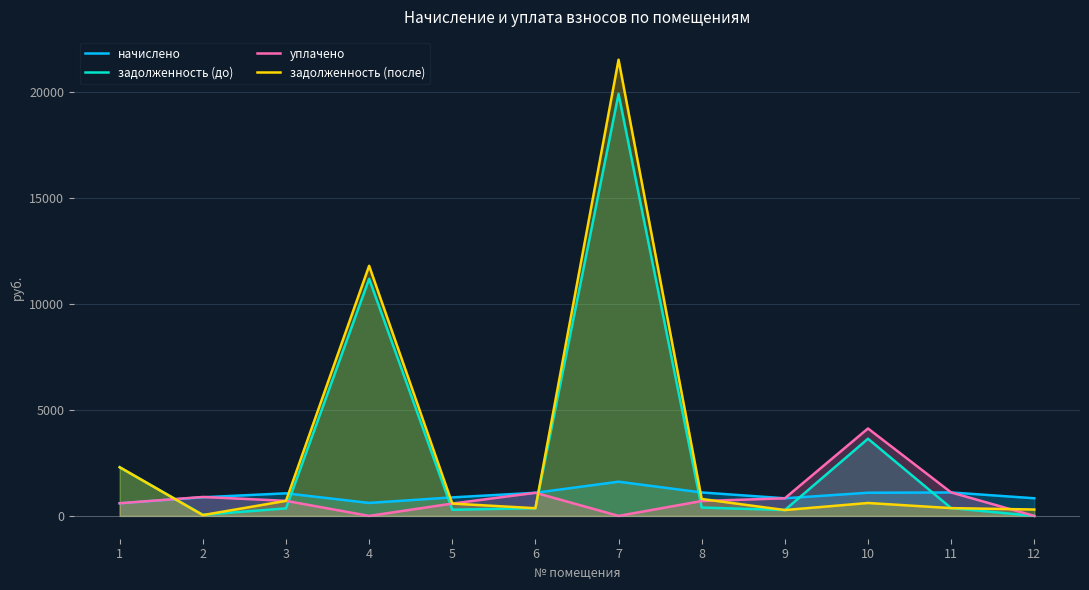

Which series has the largest range (max minus min)?

задолженность (после)